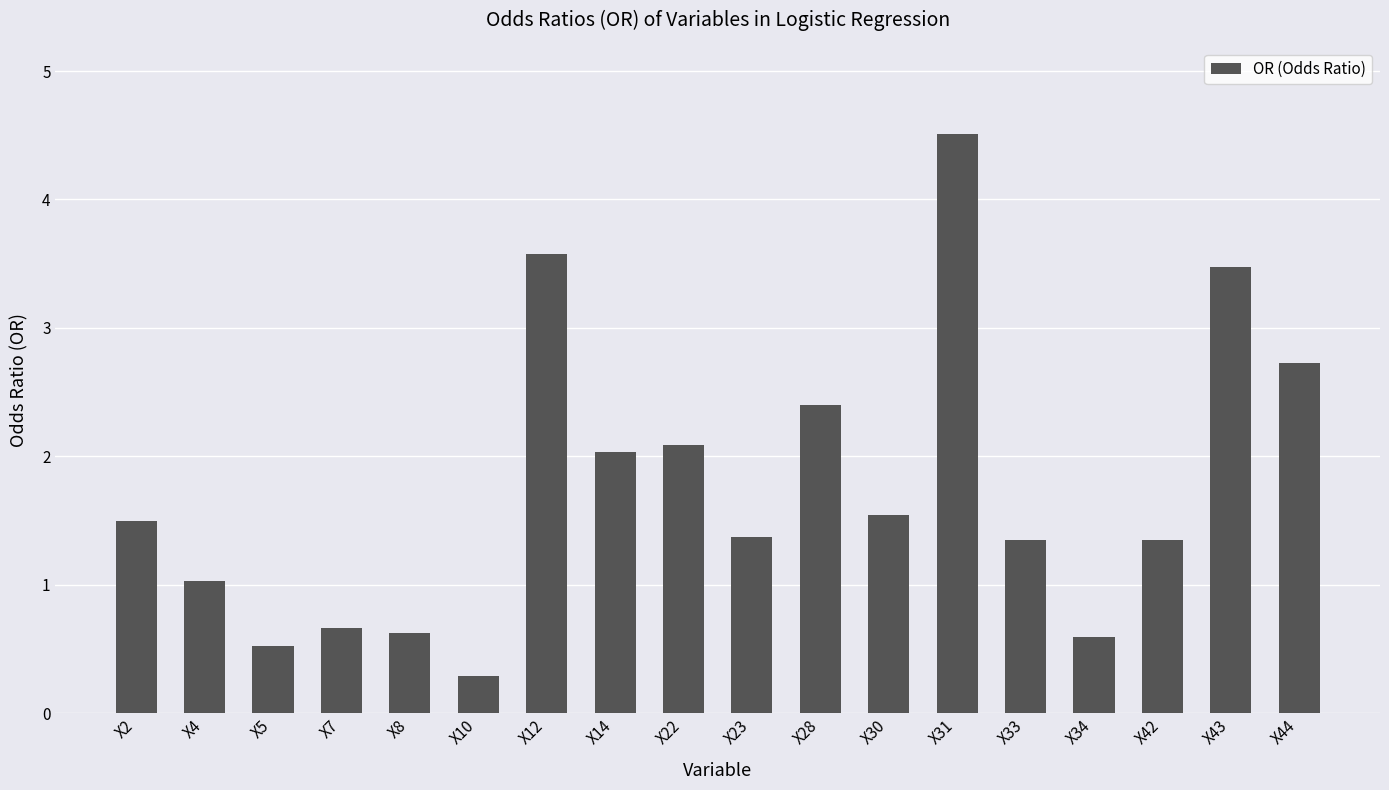

Are the bars grouped side by side (vs. stacked)?

No